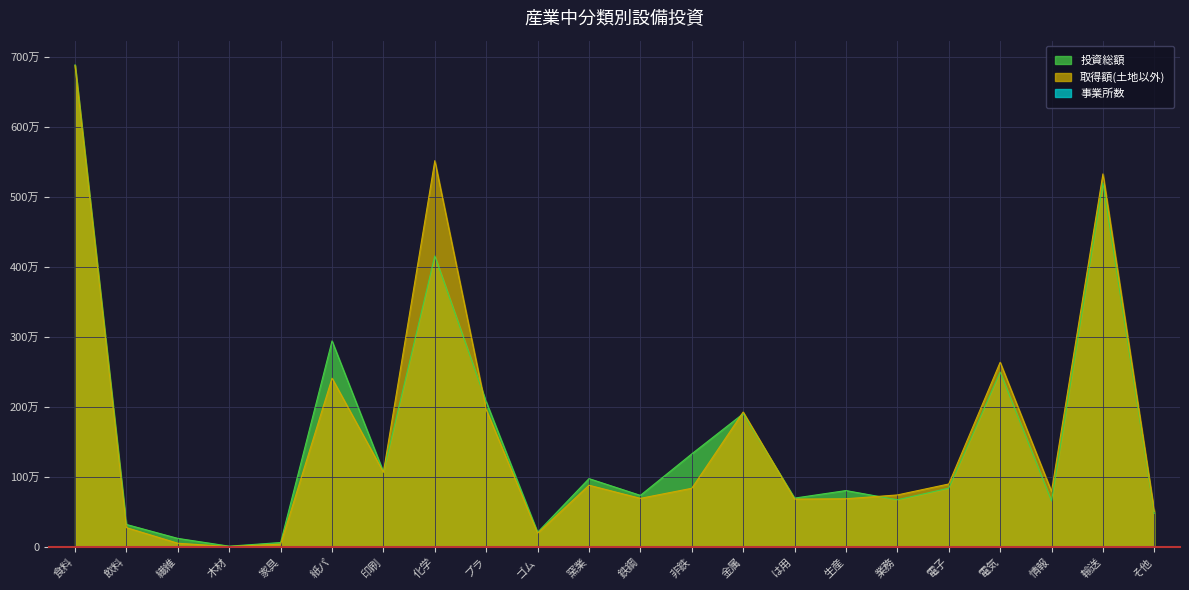

At how many categories does at least one series exceed 4259096?

3